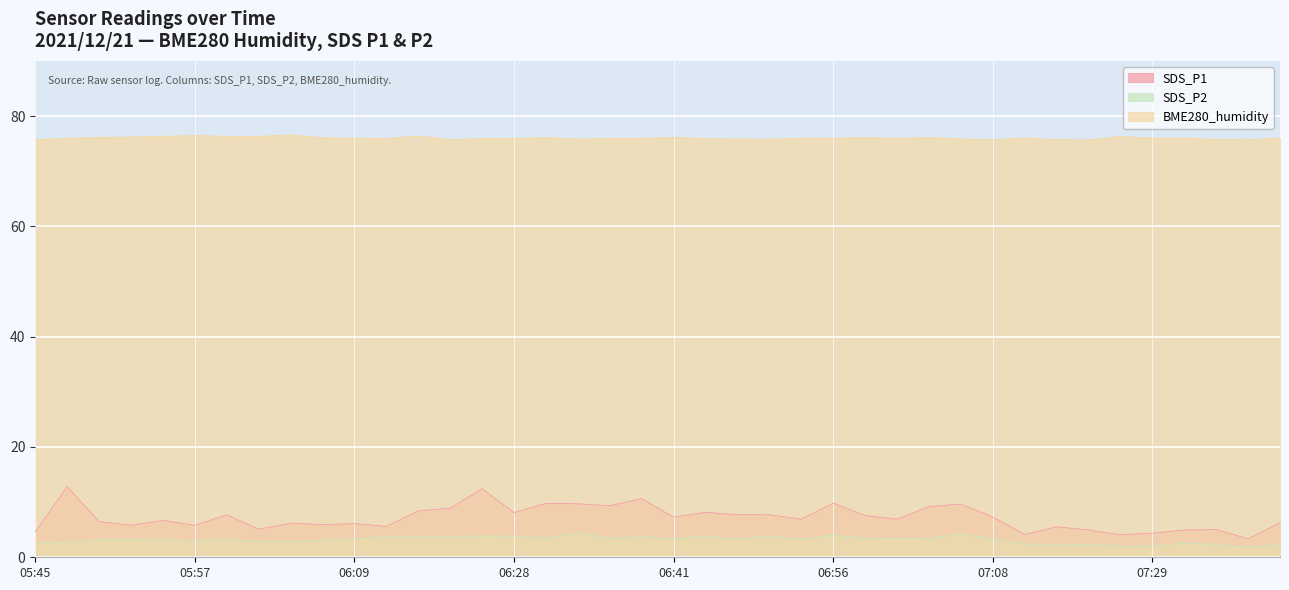

The SDS_P2 series shows 4.5 at 06:31. True or false?

False